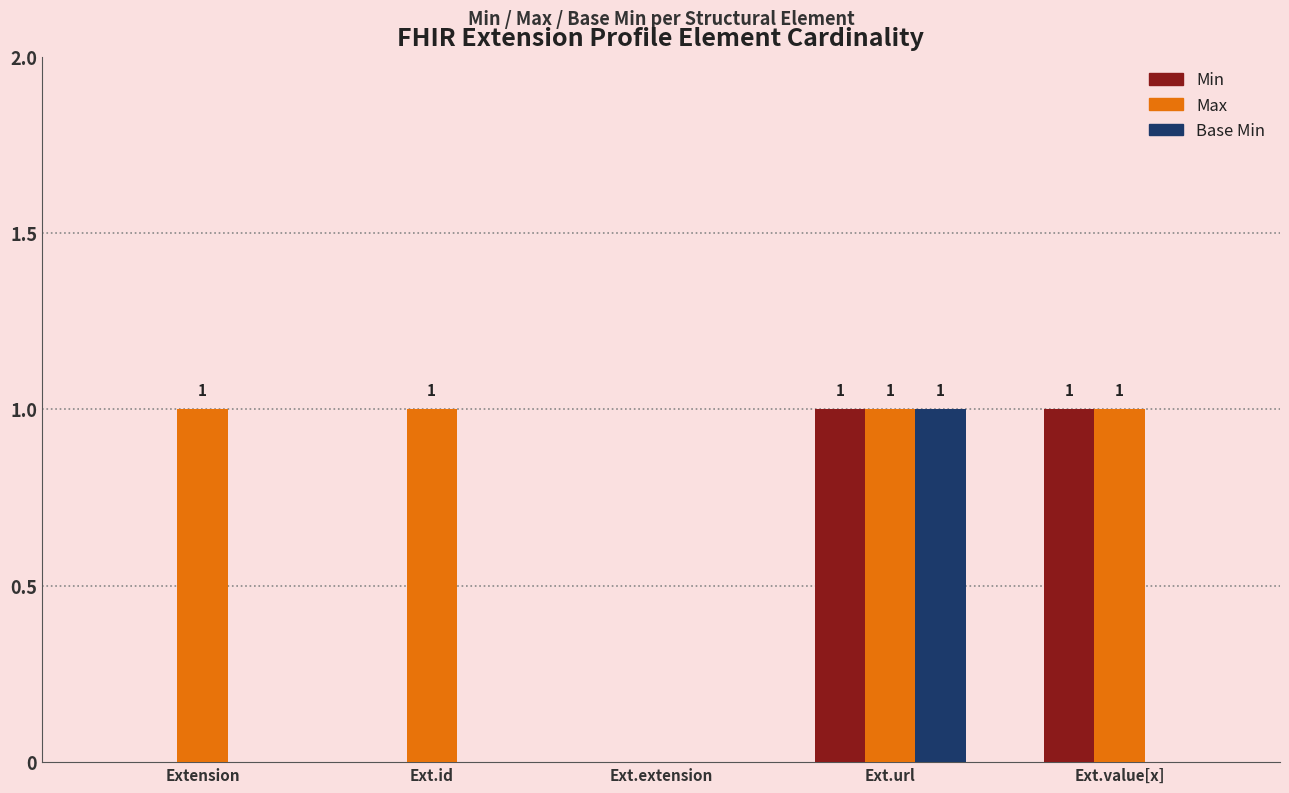

True or false: Base Min has a value of 0 at Ext.value[x].

True